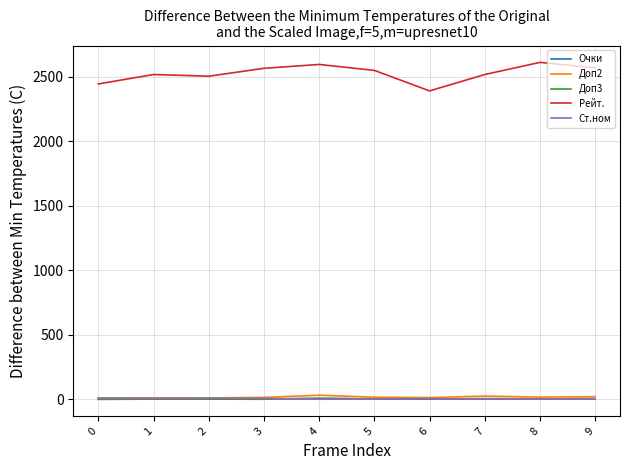

Is the value of Рейт. at 3 greater than the value of Доп3 at 8?

Yes